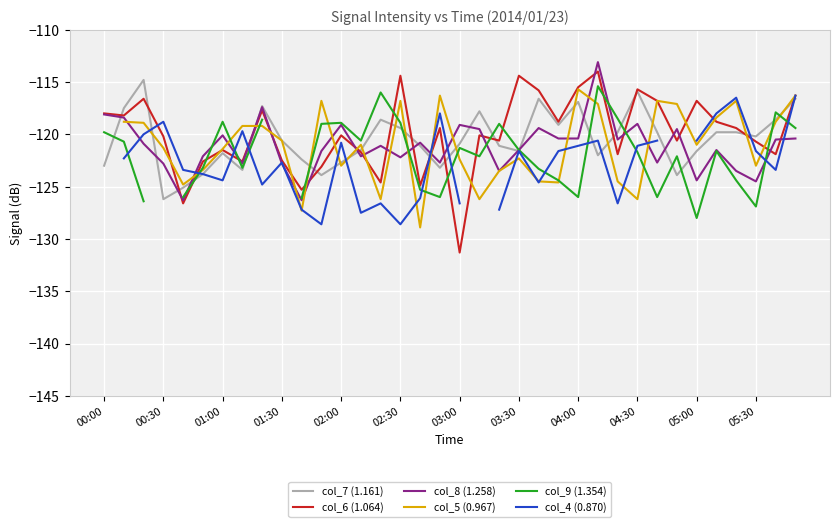

What is the approximate value of col_8 (1.258) at 04:00?

-120.4